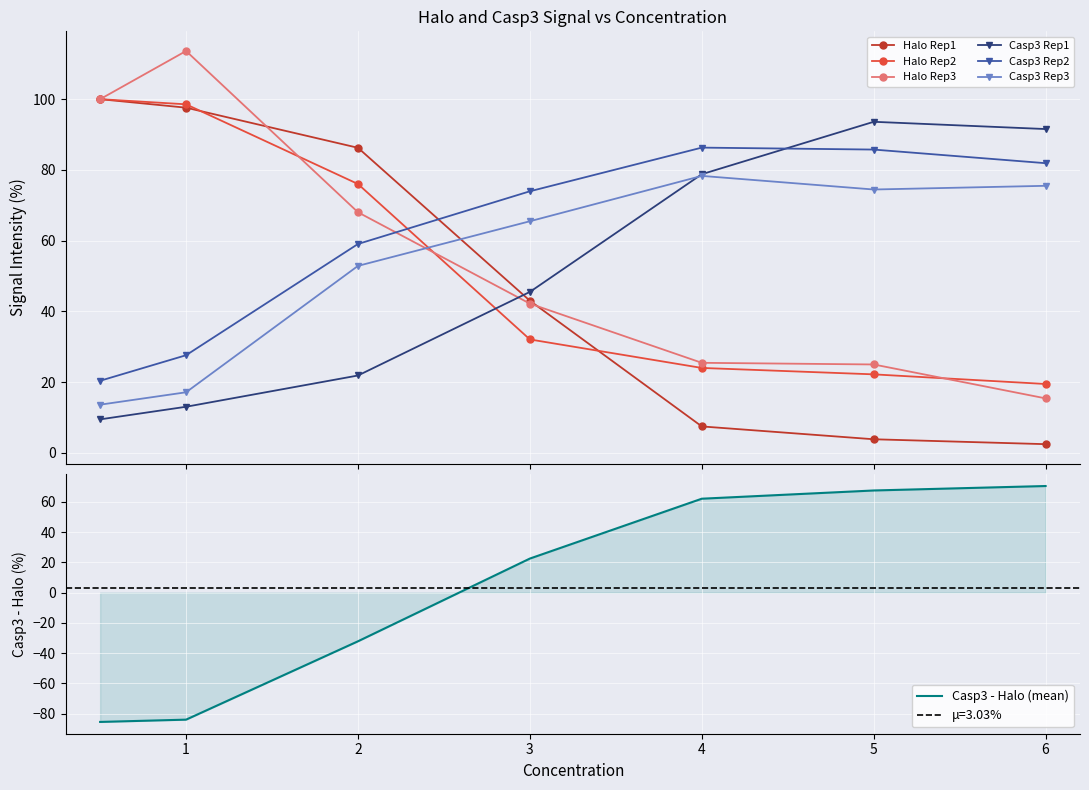

Is the value of Halo Rep3 at 4 greater than the value of Halo Rep2 at 6?

Yes